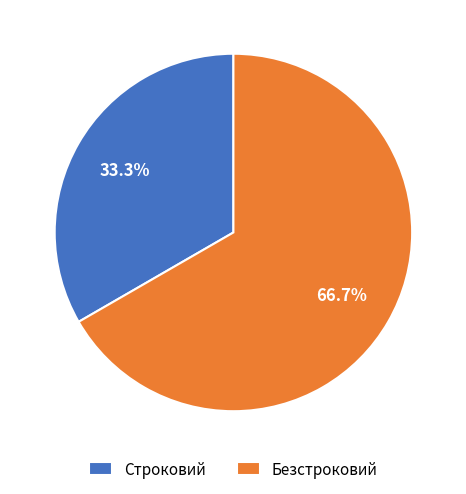

Which slice is the largest?

Безстроковий